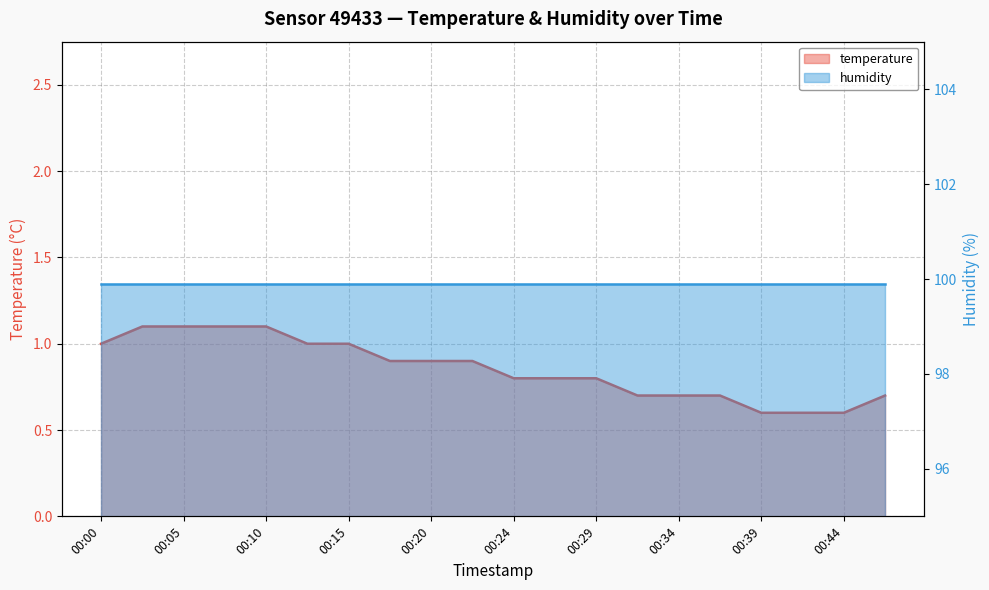

What is the difference between the second highest and minimum values?

0.5